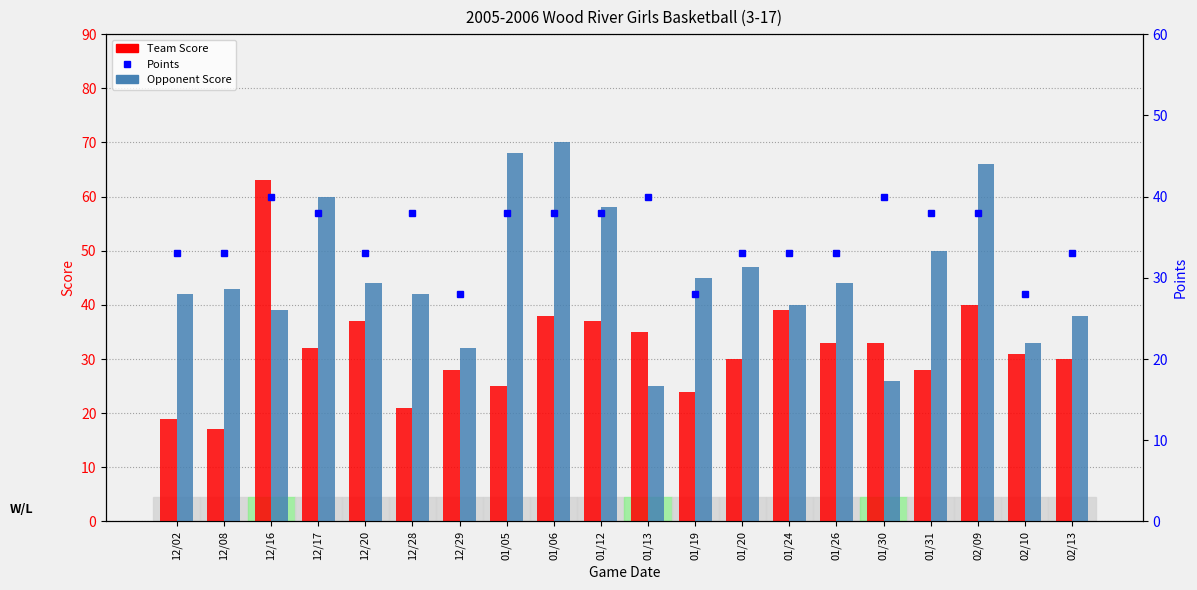

Reading right to left, extract all data points from this chart.

Team Score: 30	31	40	28	33	33	39	30	24	35	37	38	25	28	21	37	32	63	17	19
Opponent Score: 38	33	66	50	26	44	40	47	45	25	58	70	68	32	42	44	60	39	43	42
Points: 33	28	38	38	40	33	33	33	28	40	38	38	38	28	38	33	38	40	33	33